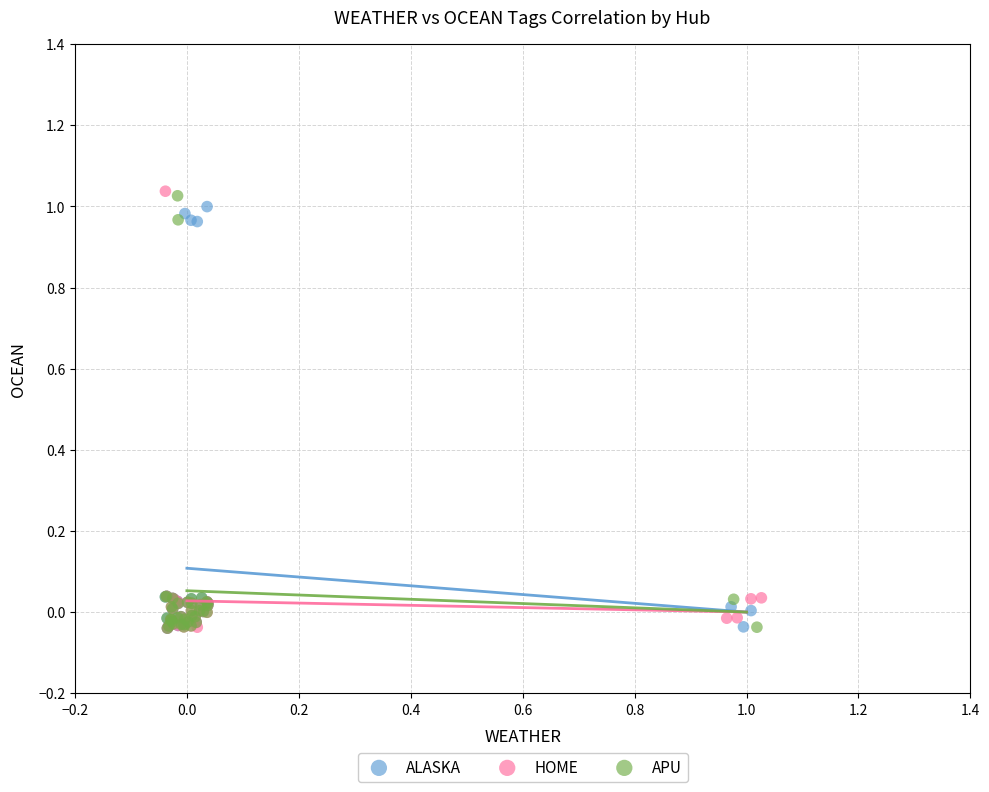

What are all the series names shown in the legend?

ALASKA, HOME, APU